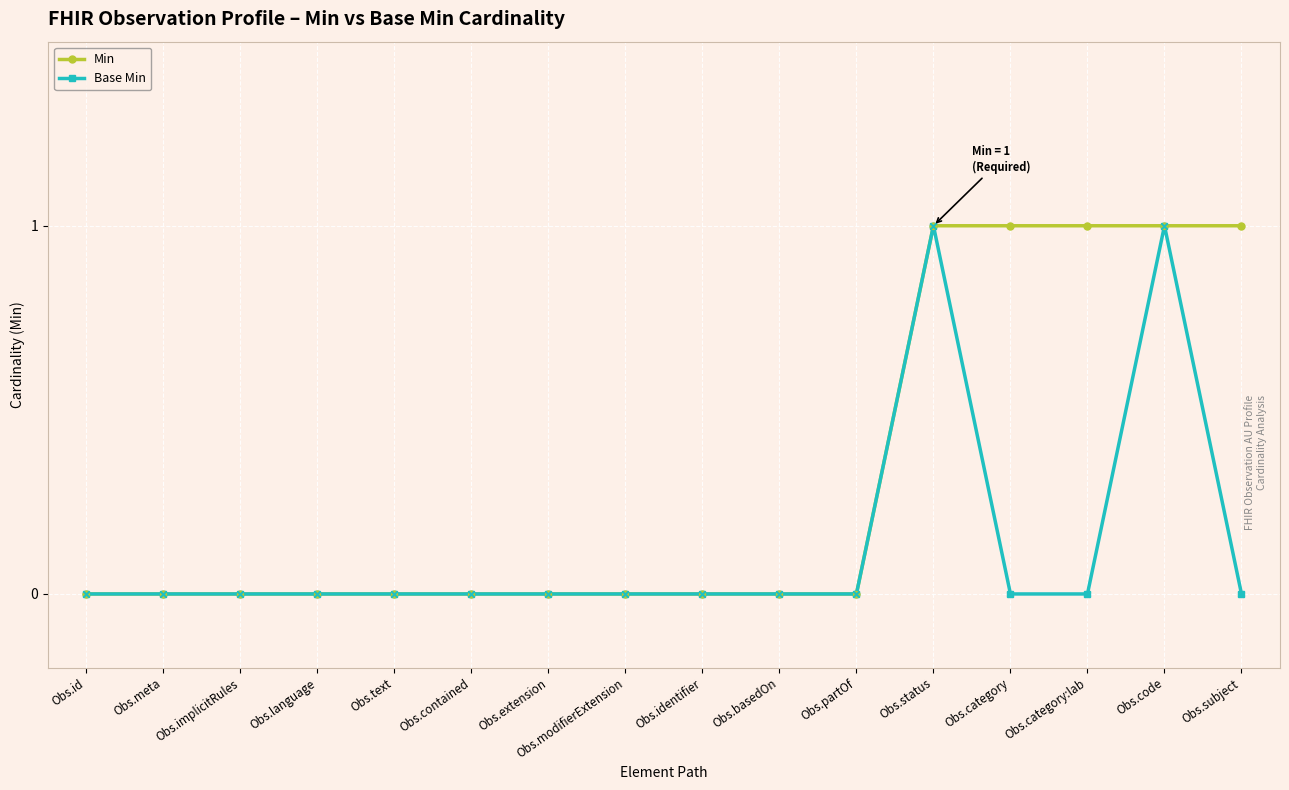

Is the value of Min at Obs.category:lab greater than the value of Base Min at Obs.category:lab?

Yes